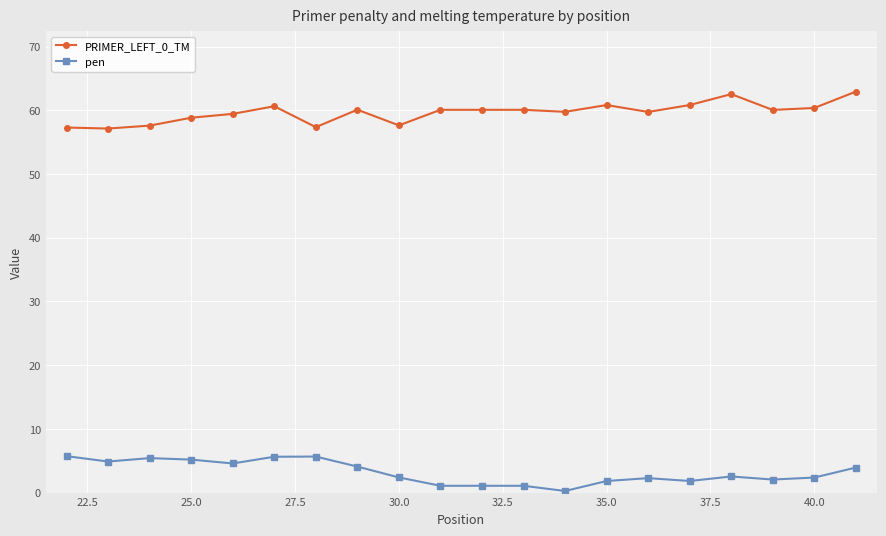

True or false: PRIMER_LEFT_0_TM and pen intersect in this chart.

False